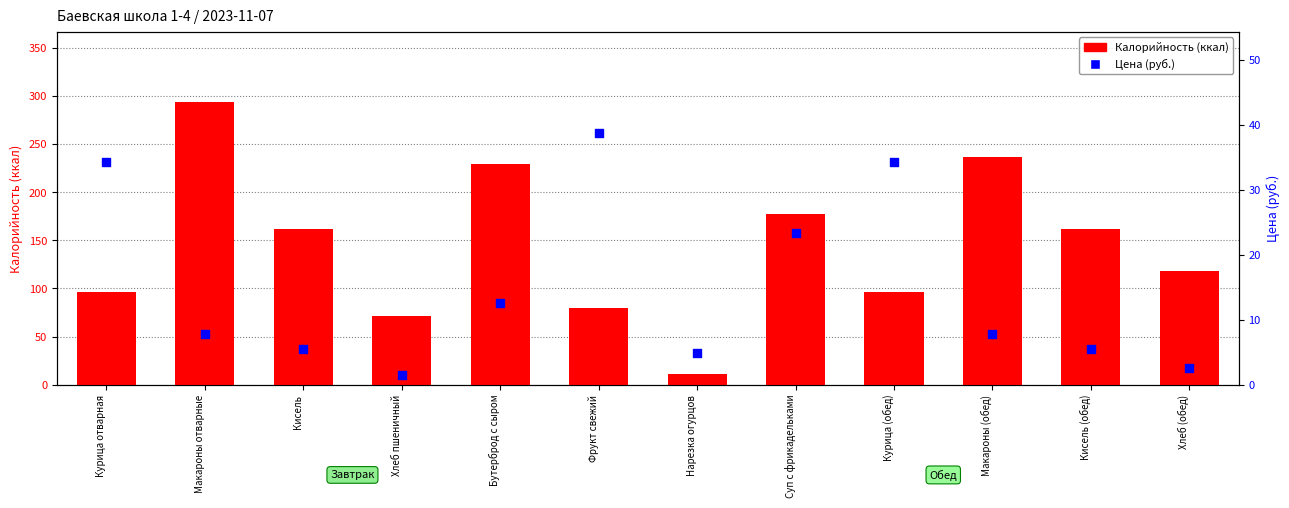

What is the total value across all series at Фрукт свежий?

118.0